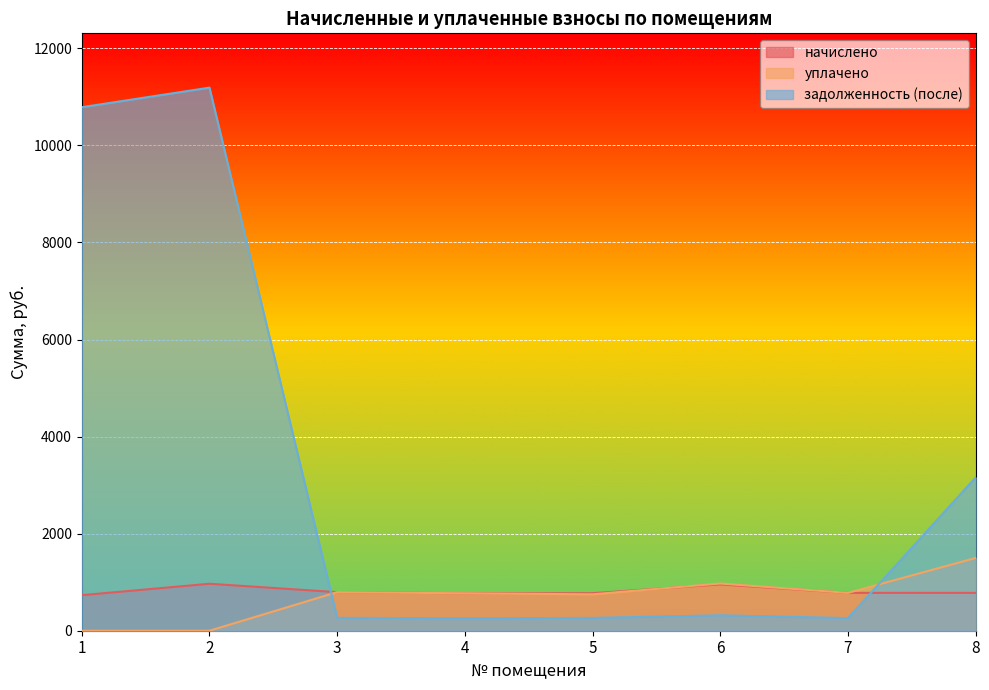

What is the average value of the задолженность (после) series?

3312.6